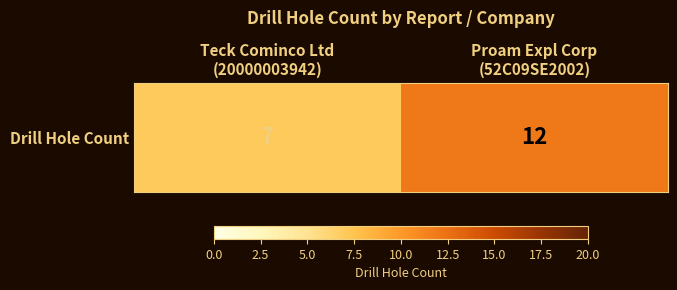

List the labels in order of value, largest first.

Proam Expl Corp
(52C09SE2002), Teck Cominco Ltd
(20000003942)